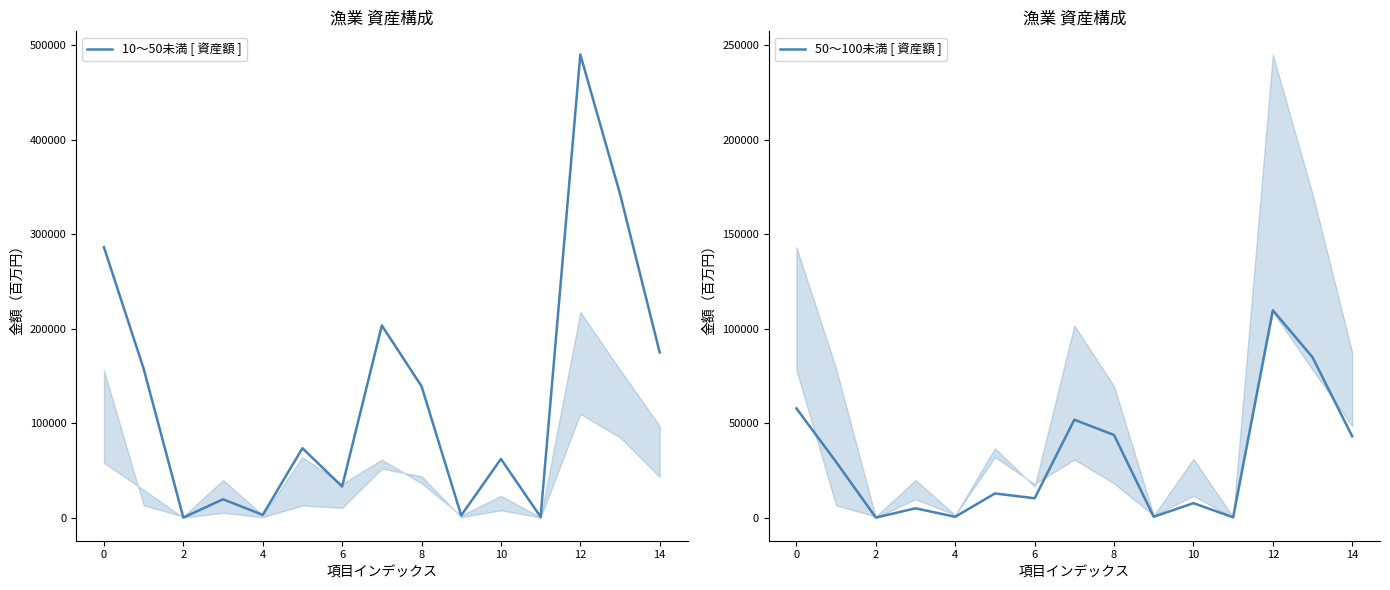

Reading left to right, list all the values displayed in this chart.

10～50未満 [ 資産額 ]: 286250	157665	19	19366	2877	73436	32887	203427	139088	2251	62088	663	490340	342731	174825
50～100未満 [ 資産額 ]: 57791	29432	8	4917	424	12780	10230	51804	43725	430	7649	148	109743	84881	43021